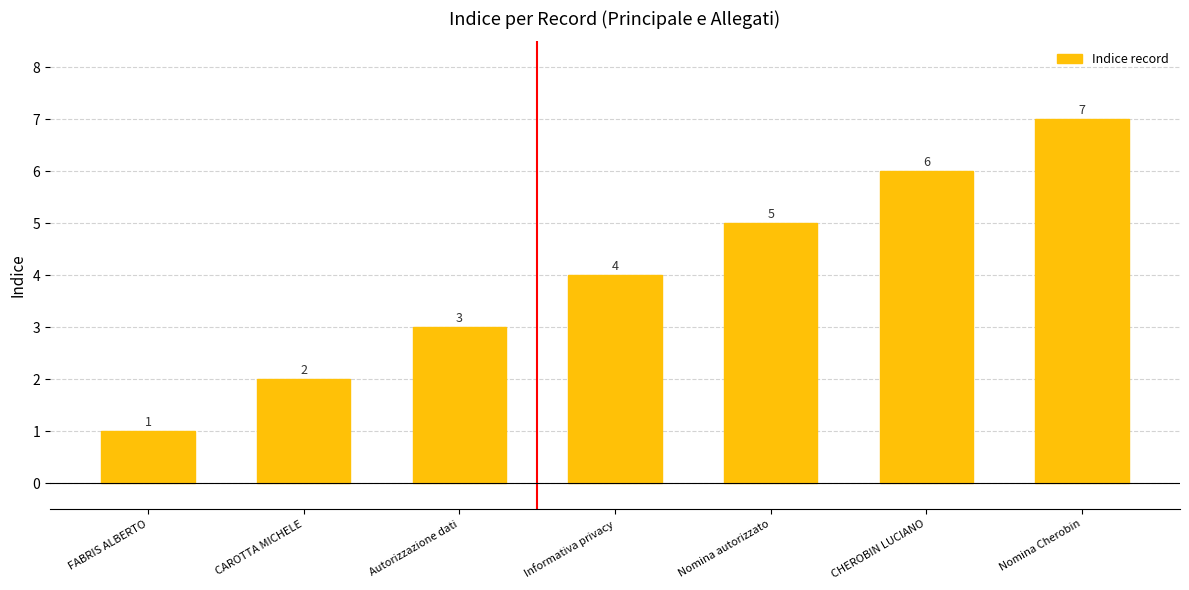

How many values are between 2 and 6?

5